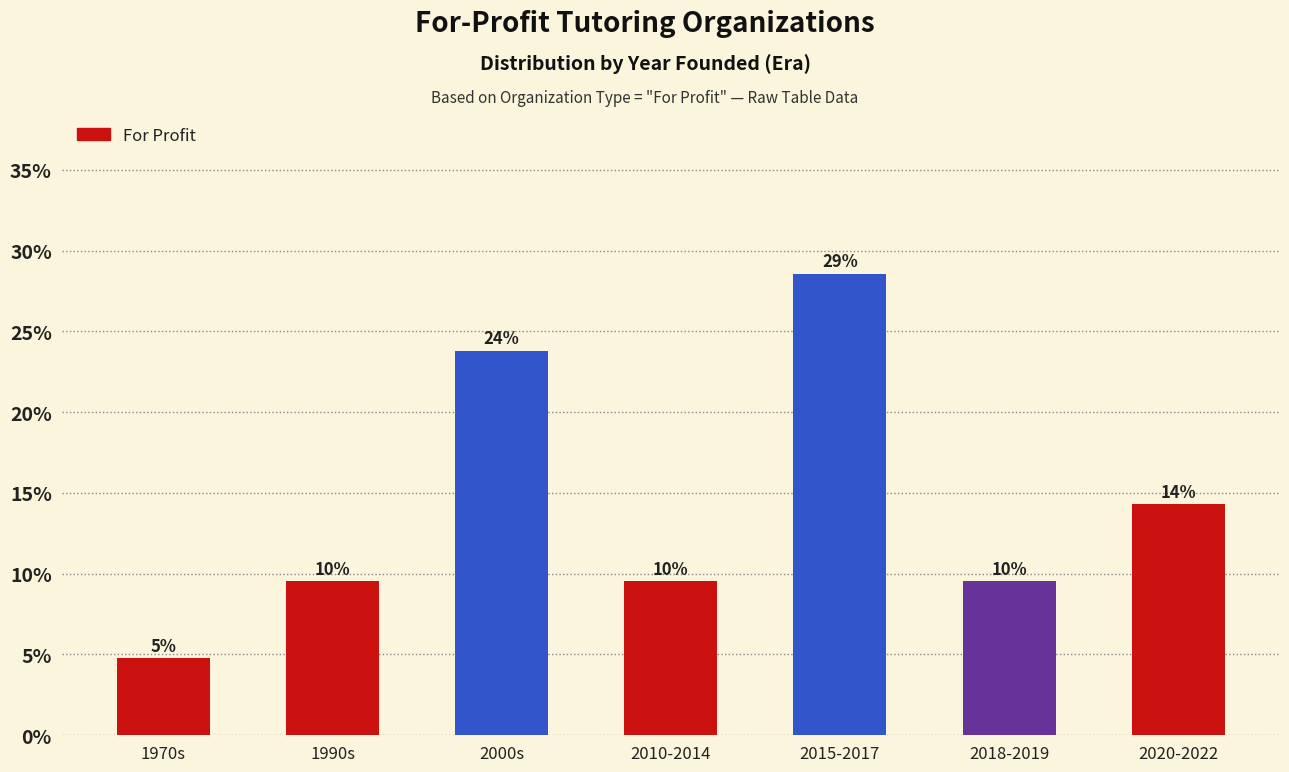

Reading left to right, list all the values displayed in this chart.

1970s=4.8	1990s=9.5	2000s=23.8	2010-2014=9.5	2015-2017=28.6	2018-2019=9.5	2020-2022=14.3